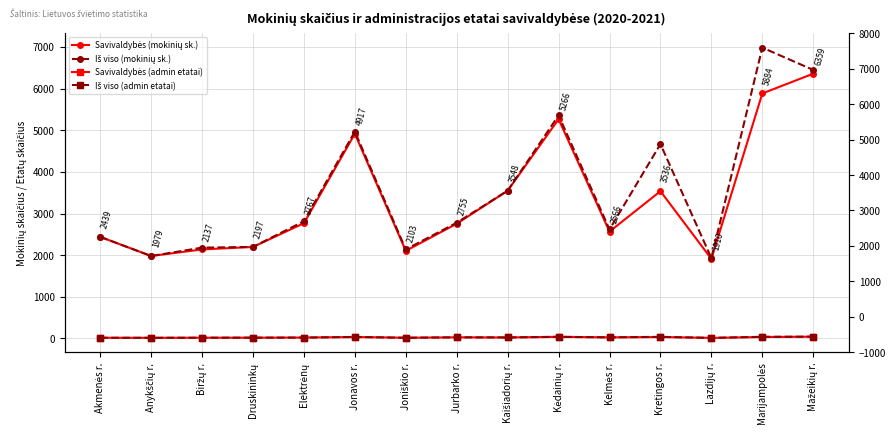

At which label does Iš viso (admin etatai) first exceed 22?

Jonavos r.